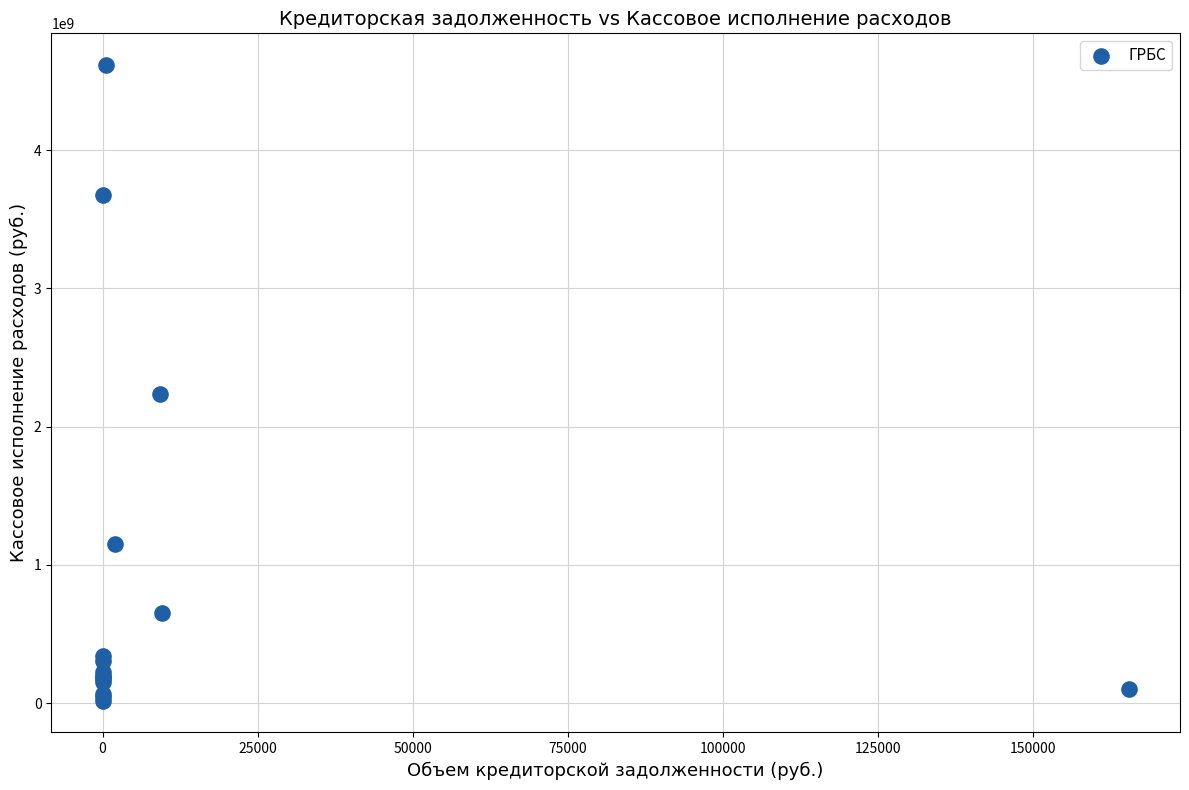

What Y value in the scatter plot is closest to 2316033476?

2232558219.3